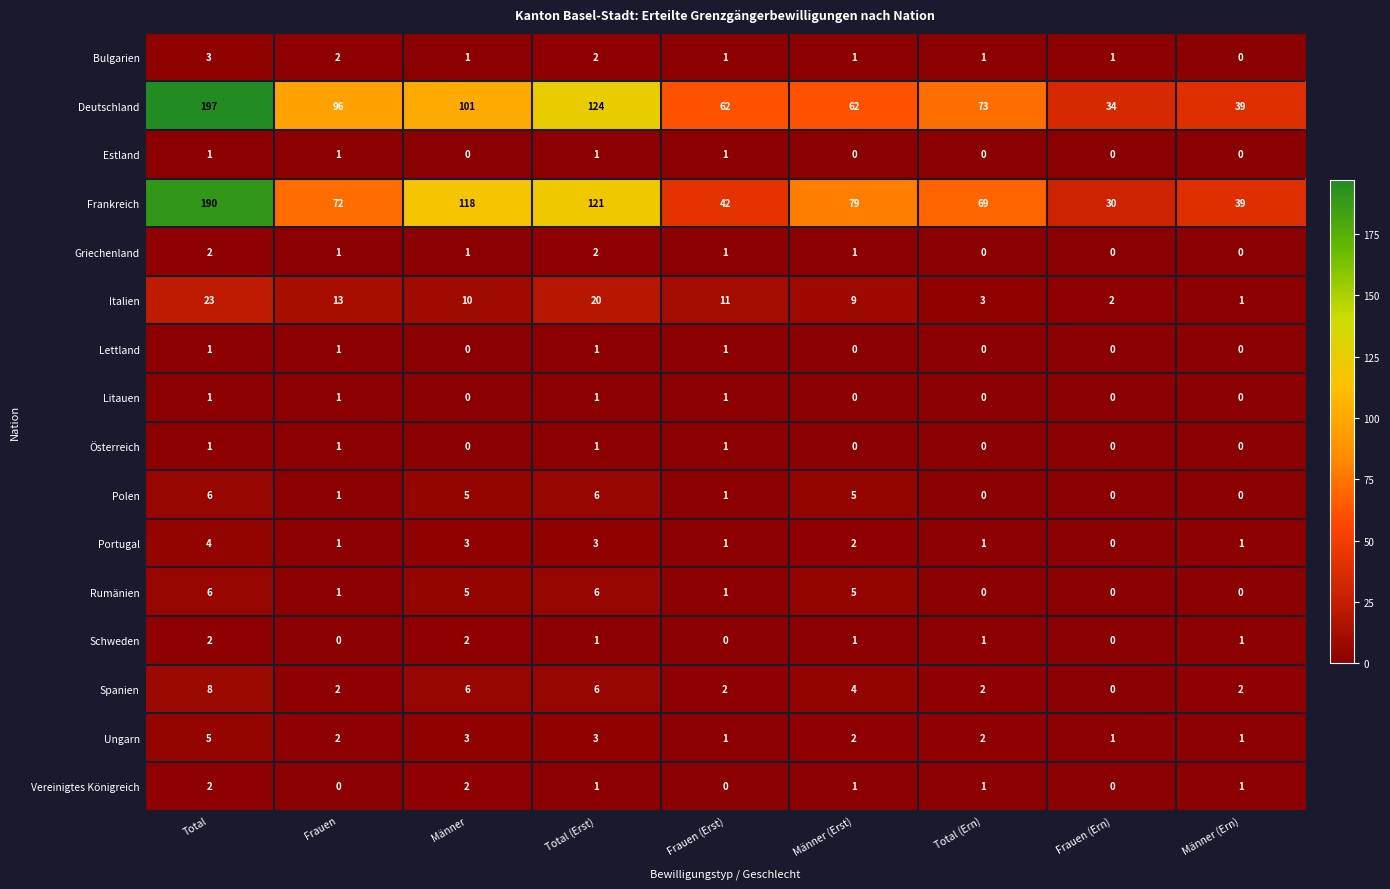

What is the difference between the maximum and minimum values in the Frankreich series?

160